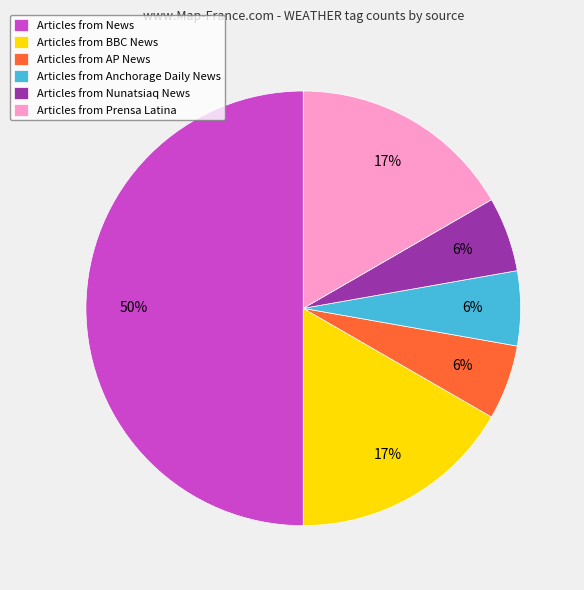

To the nearest percent, what percentage of the pie is Articles from Anchorage Daily News?

6%